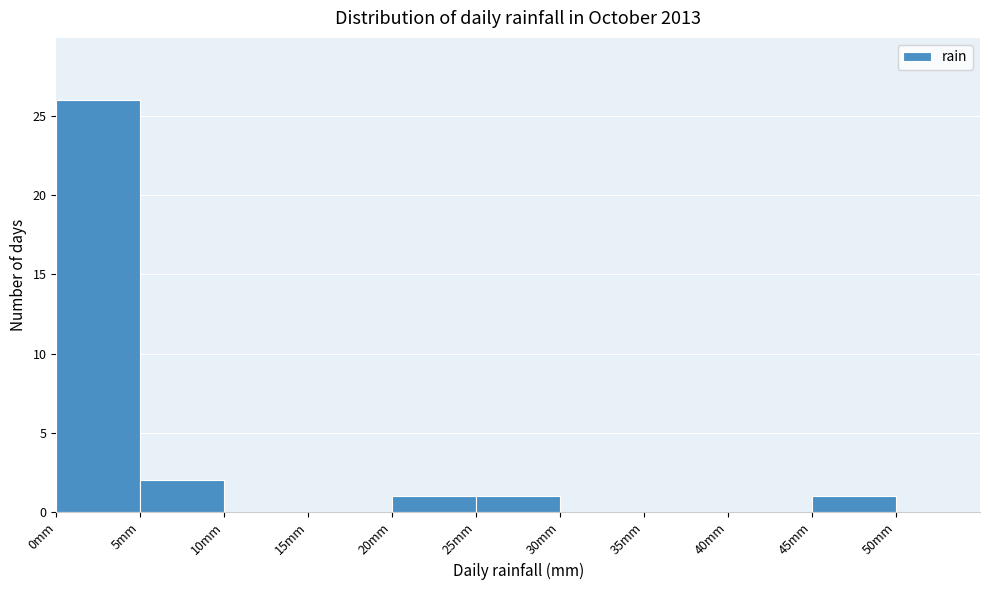

Reading left to right, list every bar in this chart as the range it spans on the x-axis followed by its height. The values are not printed on the chart, so give them approximately, as read against the axis.

0 to 5: 26
5 to 10: 2
10 to 15: 0
15 to 20: 0
20 to 25: 1
25 to 30: 1
30 to 35: 0
35 to 40: 0
40 to 45: 0
45 to 50: 1